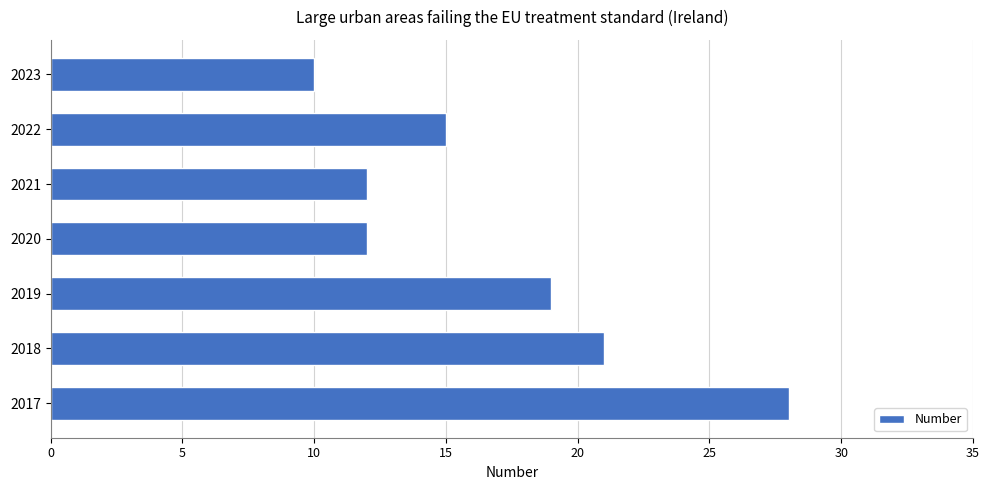

How many values are below 15?

3